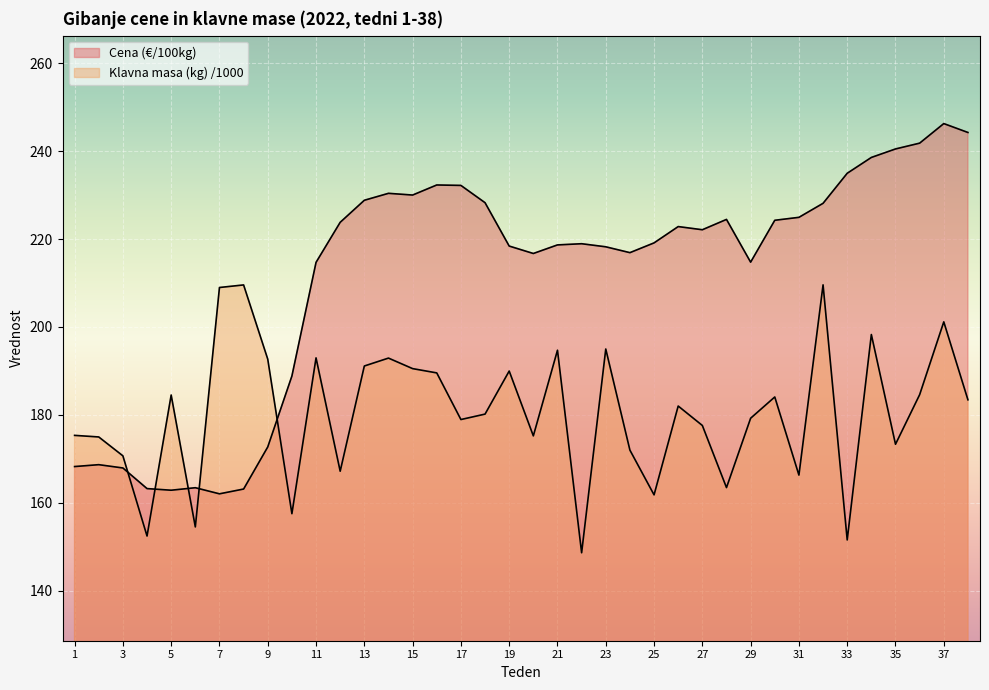

Reading left to right, extract all data points from this chart.

Cena (€/100kg): 1=168.3	2=168.7	3=167.9	4=163.2	5=162.9	6=163.4	7=162.1	8=163.2	9=172.7	10=188.8	11=214.7	12=223.8	13=228.8	14=230.4	15=230.0	16=232.3	17=232.2	18=228.3	19=218.4	20=216.7	21=218.7	22=218.9	23=218.2	24=216.9	25=219.1	26=222.8	27=222.1	28=224.5	29=214.7	30=224.3	31=224.9	32=228.1	33=234.9	34=238.6	35=240.5	36=241.8	37=246.2	38=244.2
Klavna masa (kg) /1000: 1=175.4	2=175.0	3=170.7	4=152.5	5=184.5	6=154.5	7=209.0	8=209.6	9=192.7	10=157.5	11=193.0	12=167.2	13=191.1	14=192.9	15=190.5	16=189.6	17=179.0	18=180.2	19=190.0	20=175.2	21=194.7	22=148.7	23=195.0	24=172.0	25=161.8	26=182.0	27=177.6	28=163.5	29=179.2	30=184.1	31=166.3	32=209.6	33=151.6	34=198.3	35=173.3	36=184.6	37=201.2	38=183.4